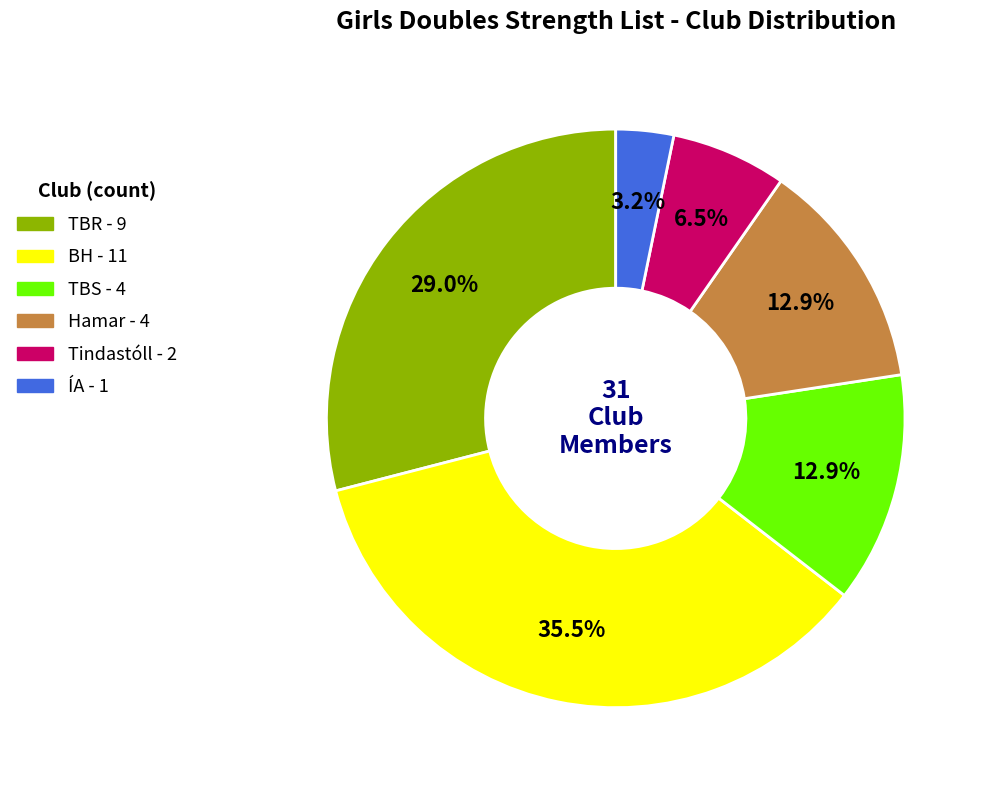

What is the largest slice in the pie chart?

BH